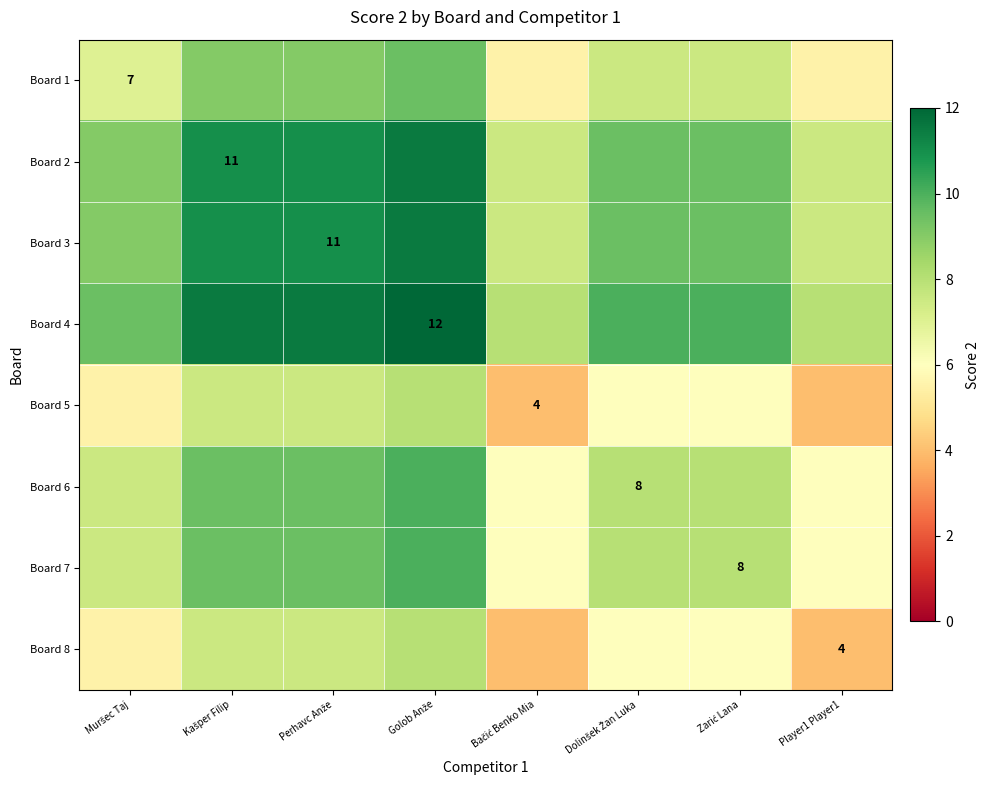

Count the Board 2 values in the range 9 to 11.

5